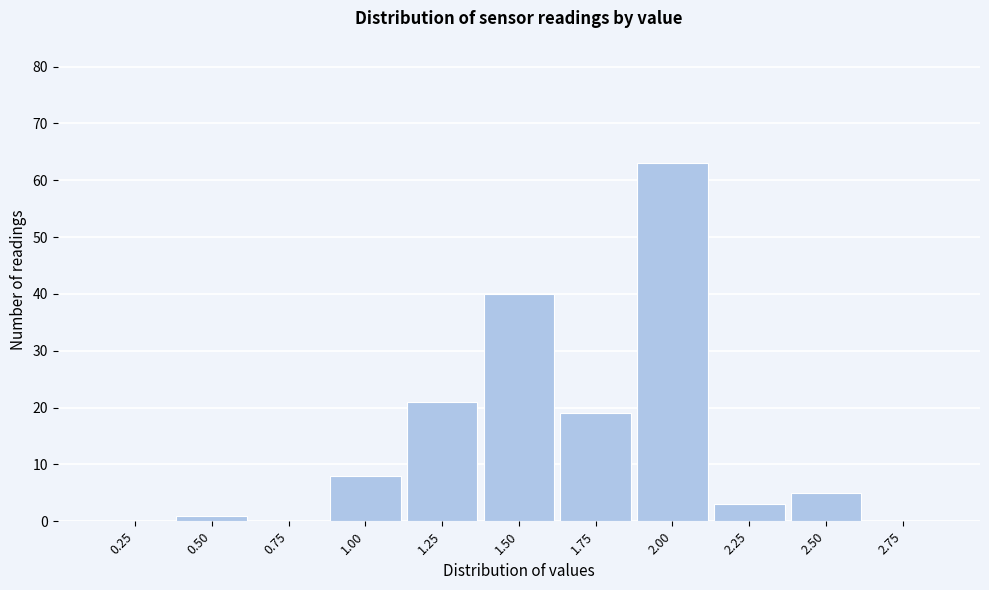

Reading left to right, transcribe all the data shown in this chart.

0.25=0	0.50=1	0.75=0	1.00=8	1.25=21	1.50=40	1.75=19	2.00=63	2.25=3	2.50=5	2.75=0